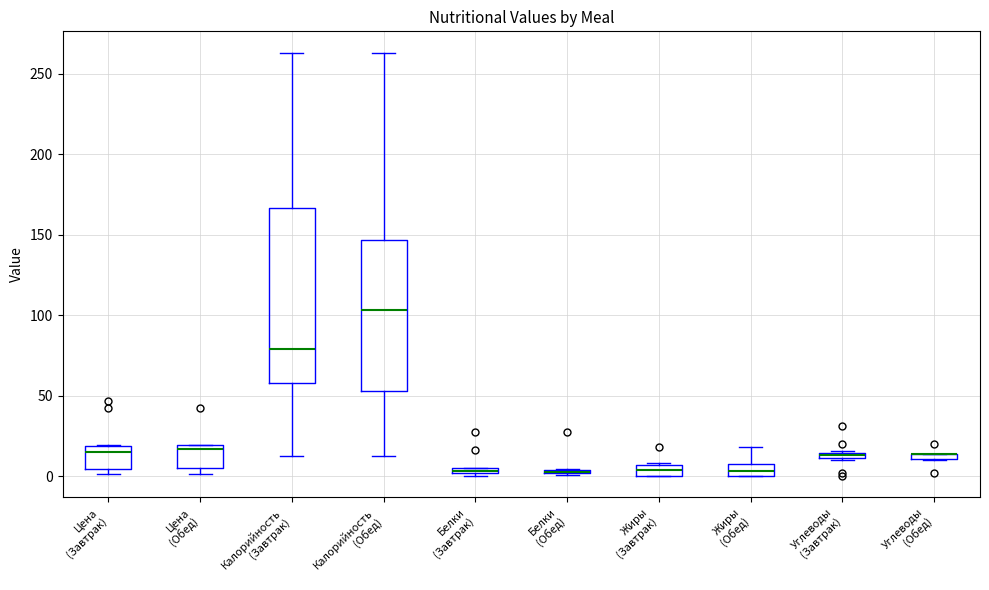

Which box is the tallest, from its lower edge to its upper edge?

Калорийность (Завтрак)